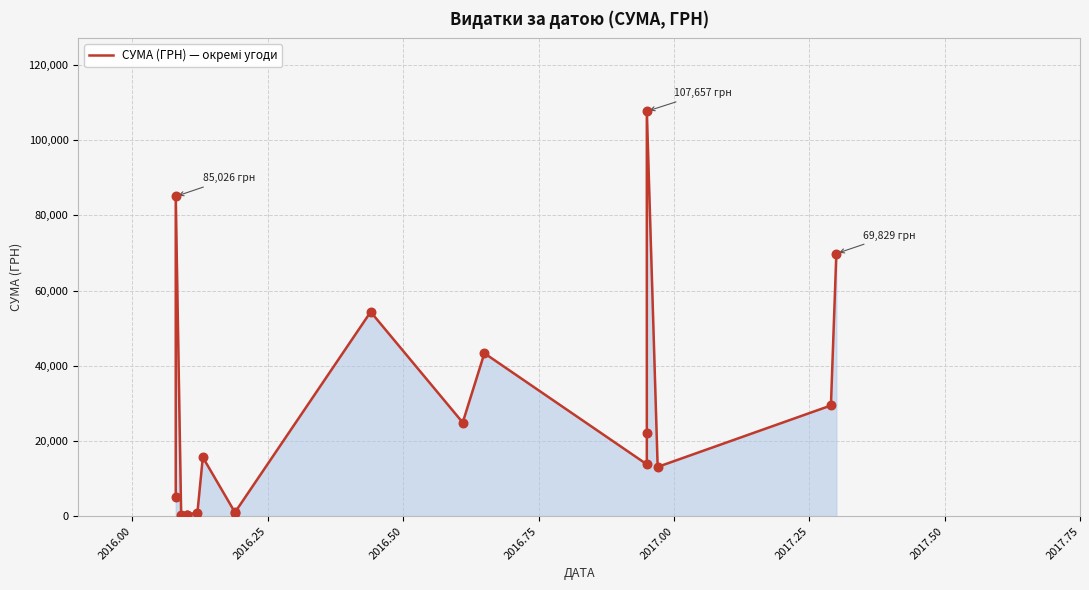

Between 2016.25 and 2017.00, which is larger?

2016.25